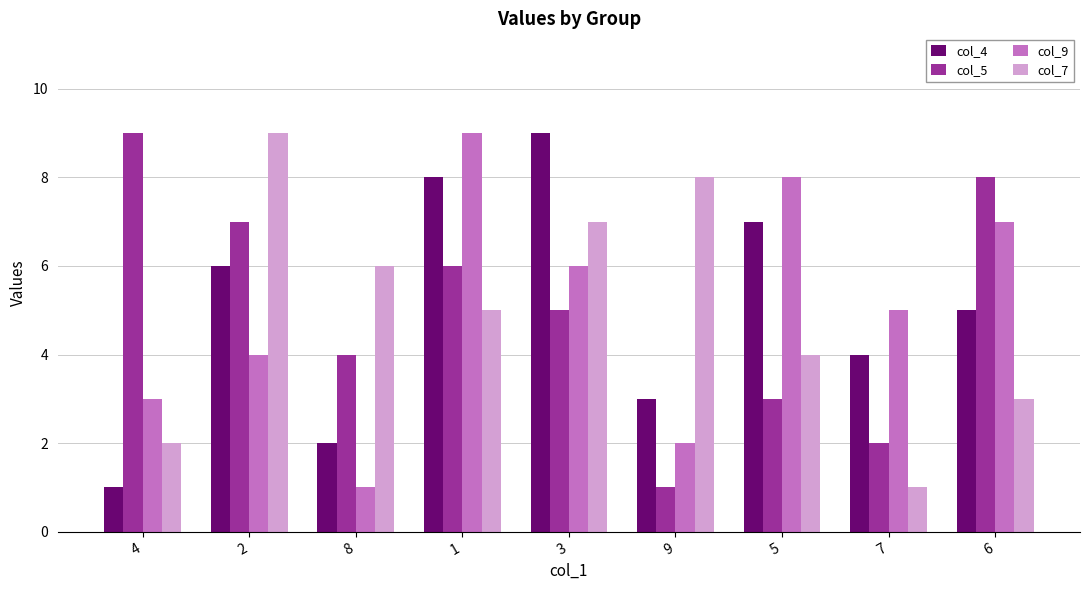

At how many categories does at least one series exceed 3?

9